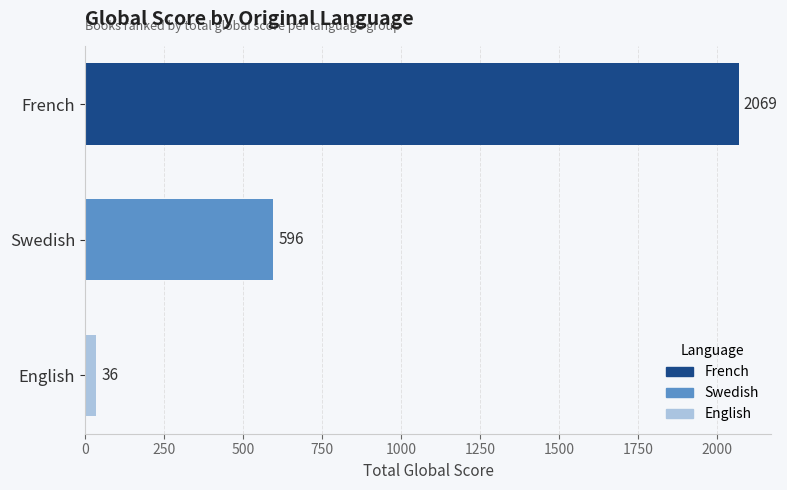

Count the values in the range 36 to 2069.

3